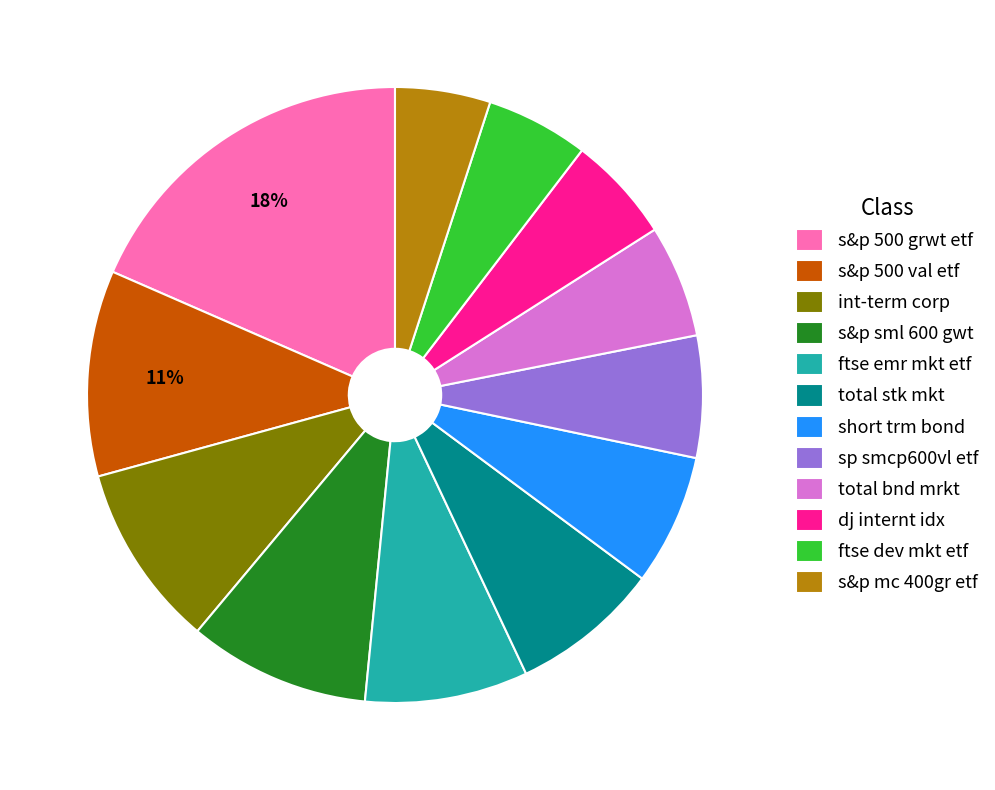

Does total bnd mrkt represent more than half of the total?

No